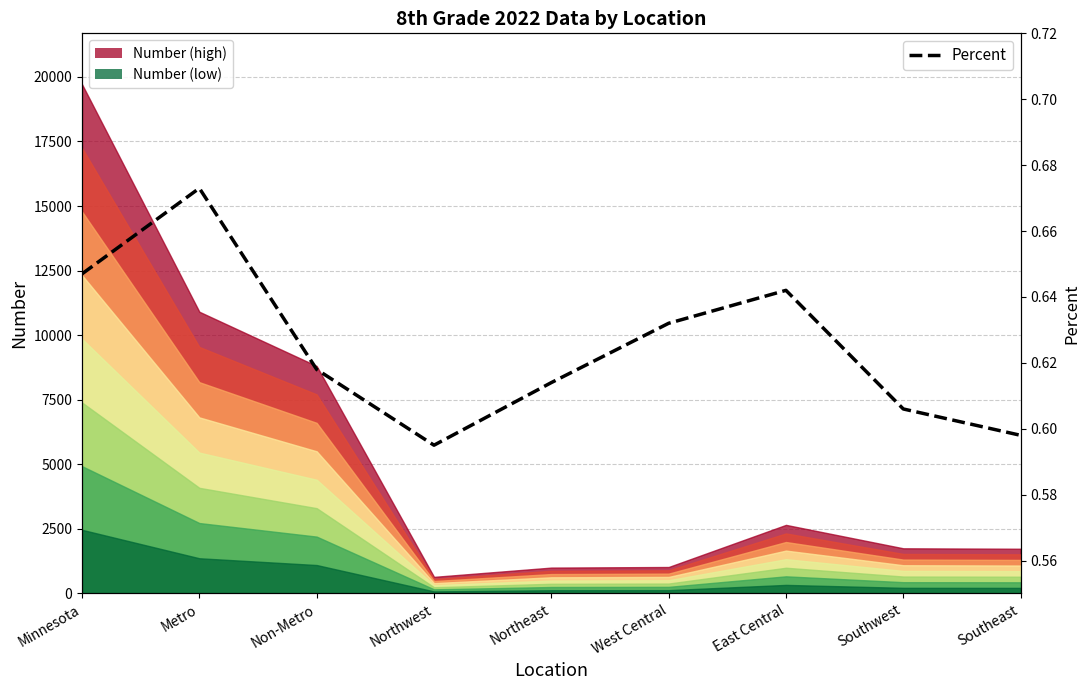

The chart shows a value of 0.6 at East Central. True or false?

True